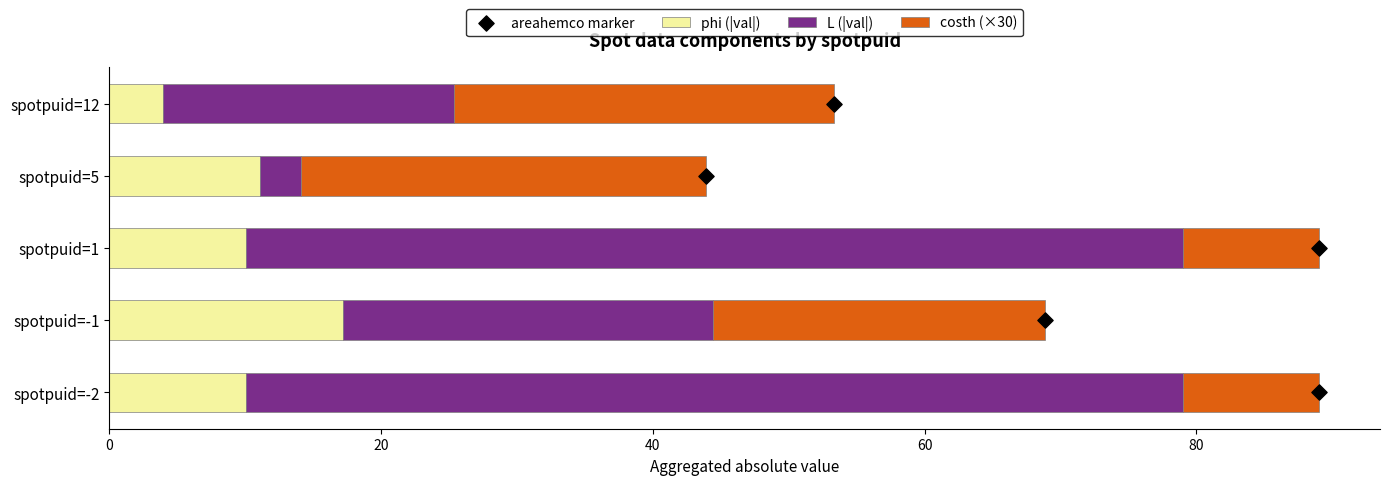

Which series contains the highest Y value?

L (|val|)